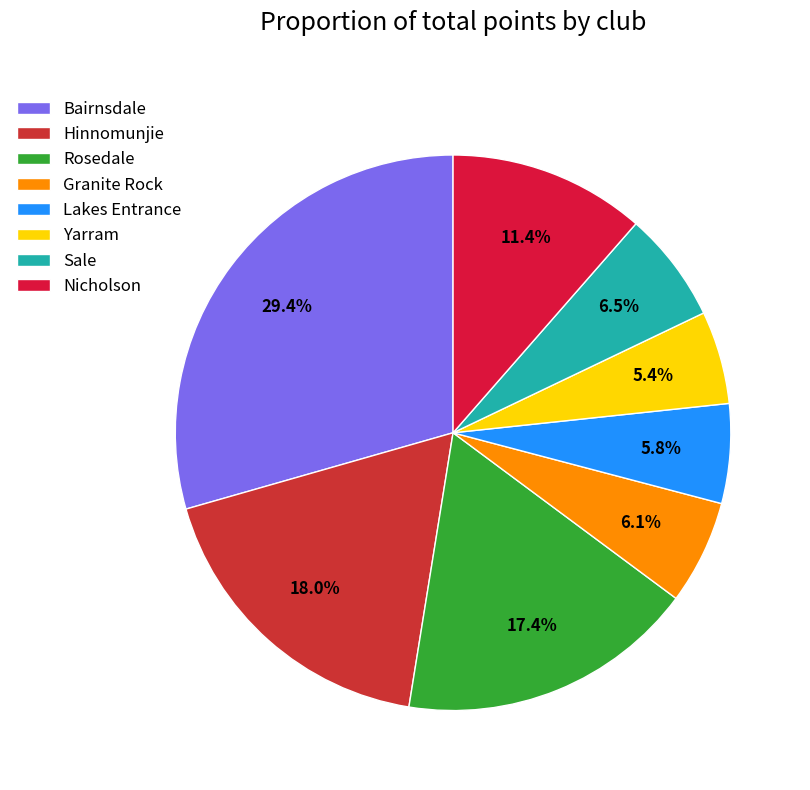

How many slices are in this pie chart?

8